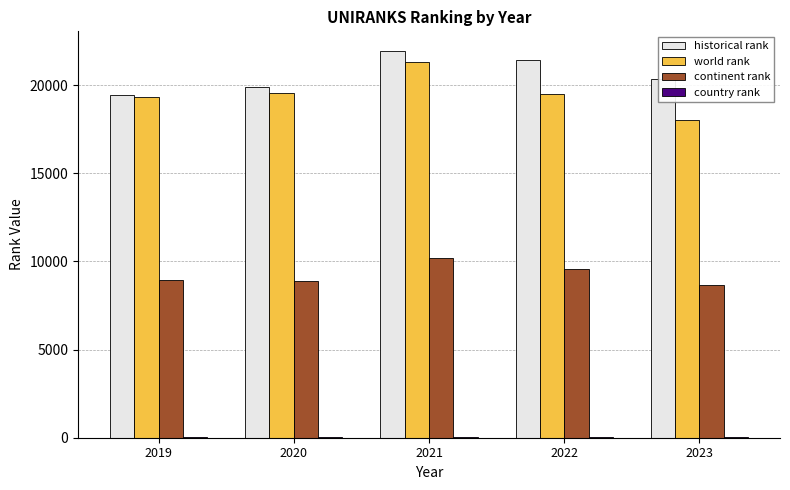

The value of world rank at 2019 is 30207.2. True or false?

False